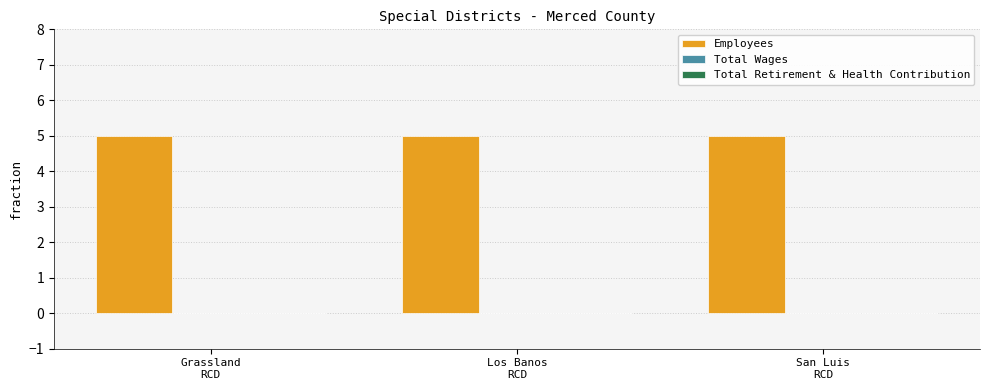

Are the bars horizontal?

No